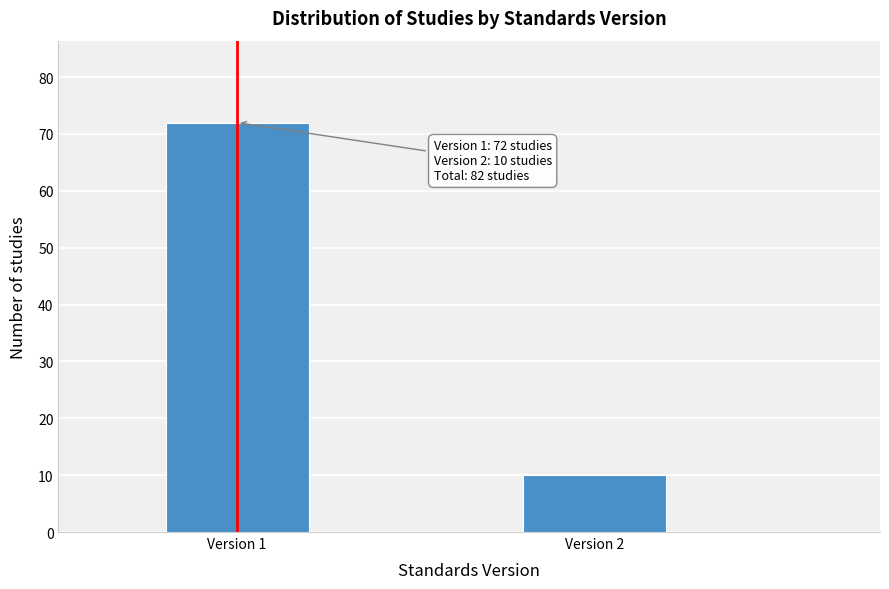

Reading left to right, list all the values displayed in this chart.

Version 1=72	Version 2=10